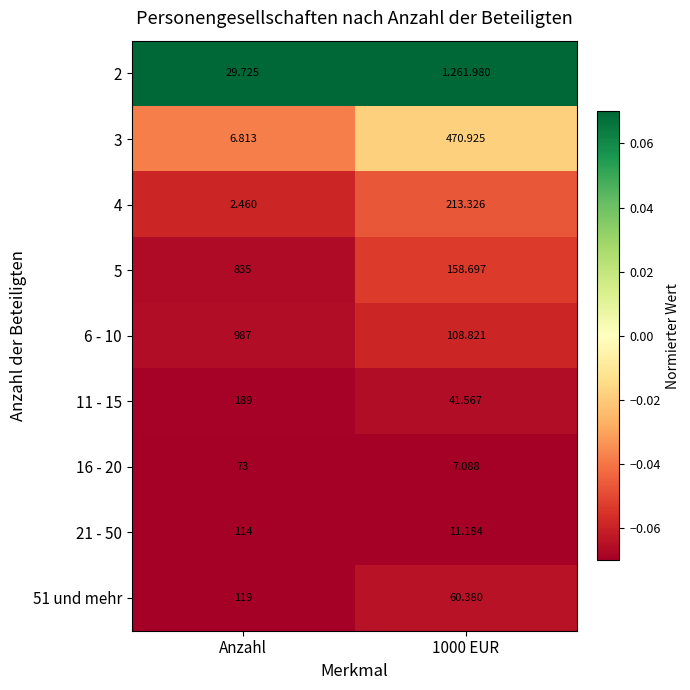

Is the value of 21 - 50 at 1000 EUR greater than the value of 3 at 1000 EUR?

No